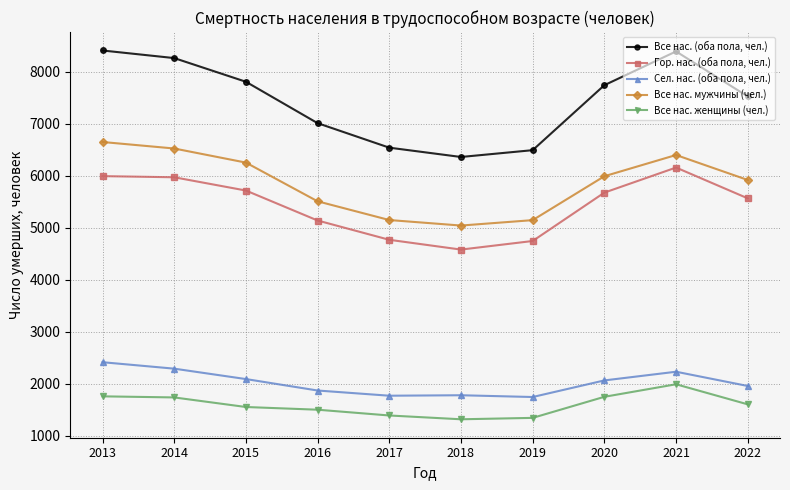

Is it true that Сел. нас. (оба пола, чел.) equals 2724 at 2018?

False